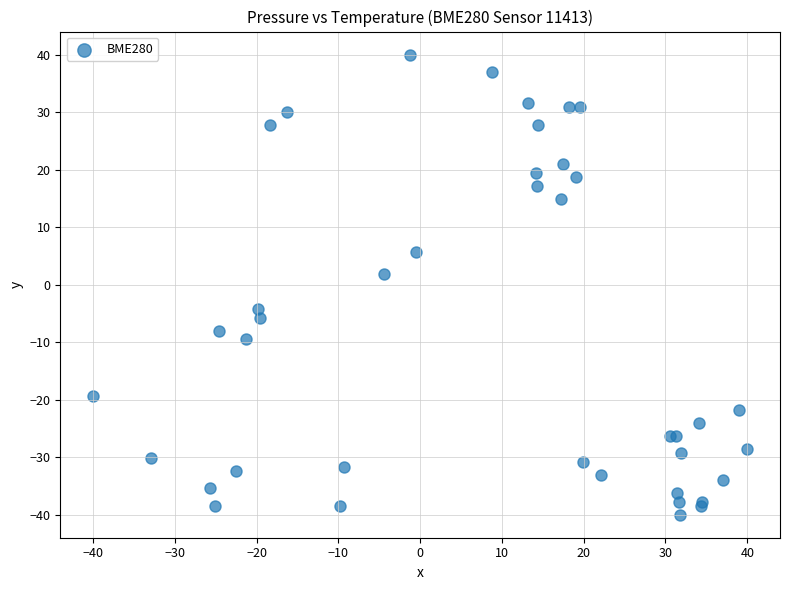

What Y value in the scatter plot is closest to 0?

1.9